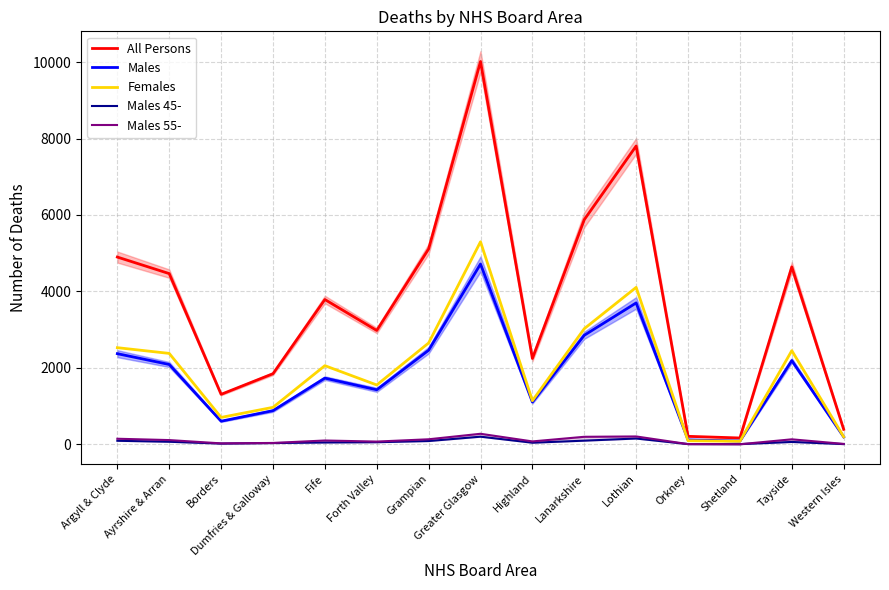

What is the spread (max minus min) of values at Tayside?

4580